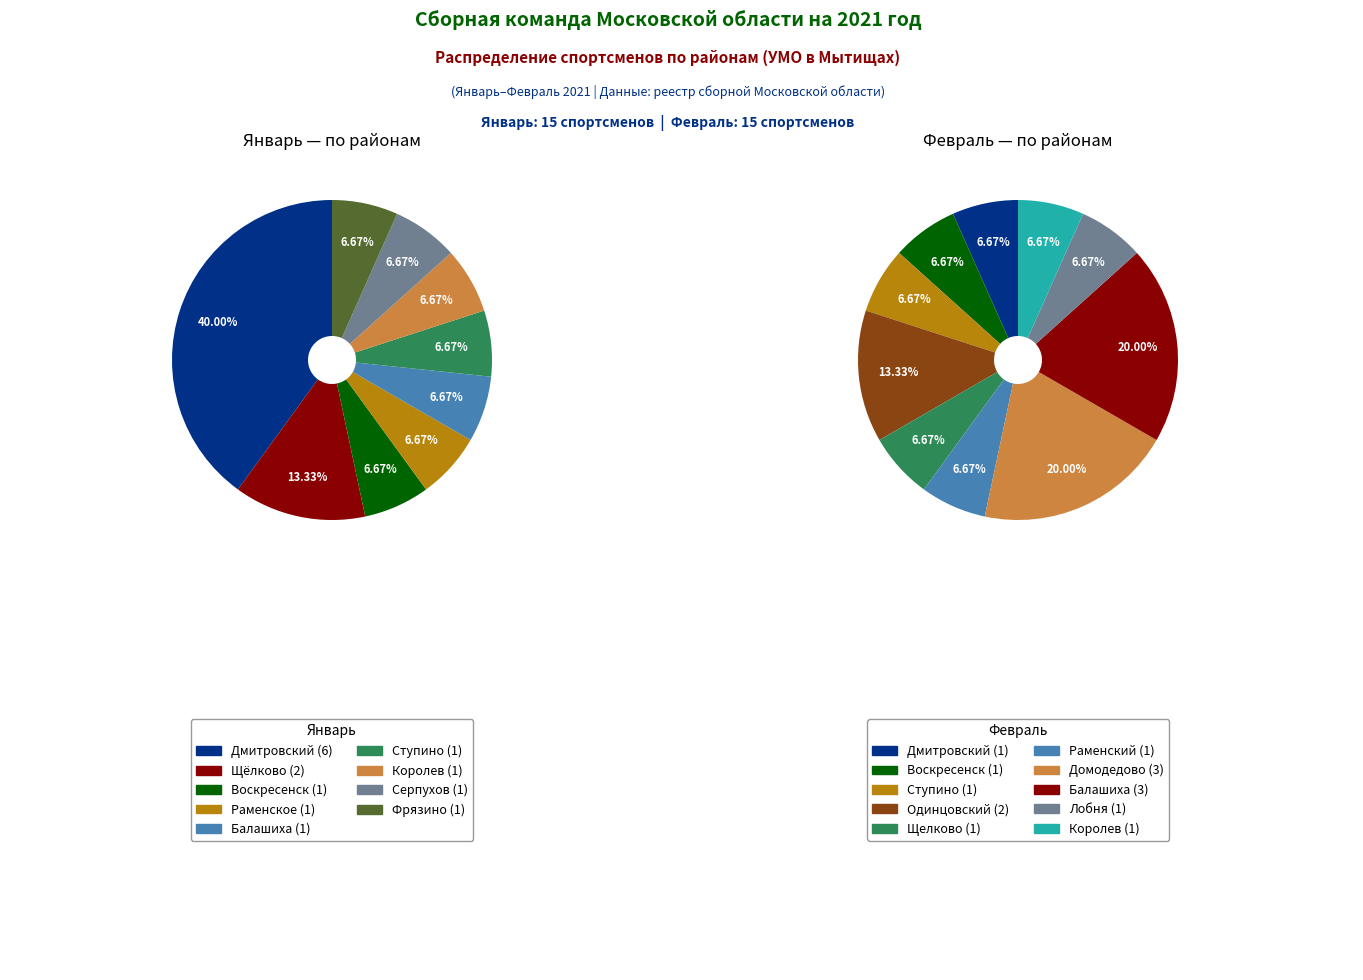

True or false: Королев accounts for 17% of the total.

False